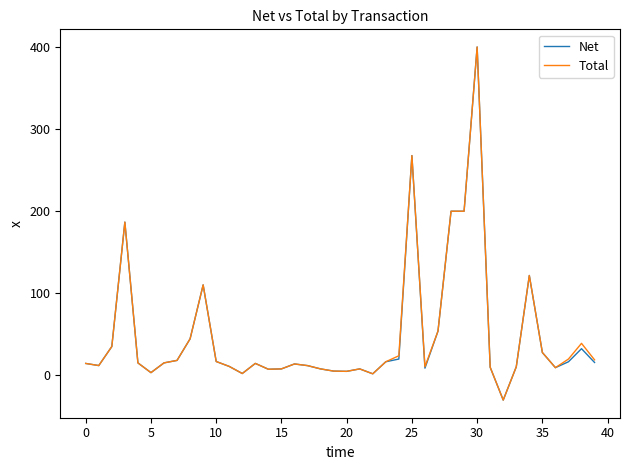

What is the minimum value for Total?

-30.0